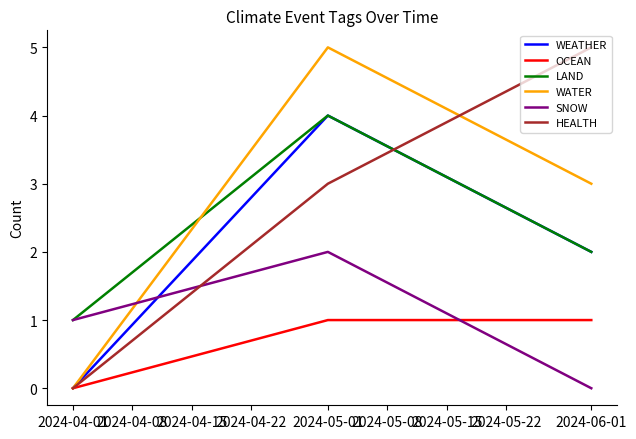

Which series changed the most between 2024-04-01 and 2024-05-01?

WATER